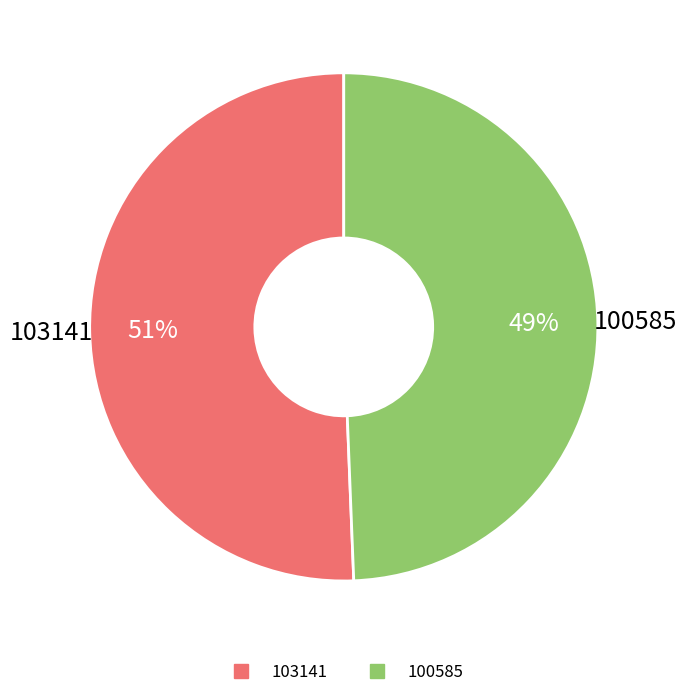

Does any single category account for the majority?

Yes